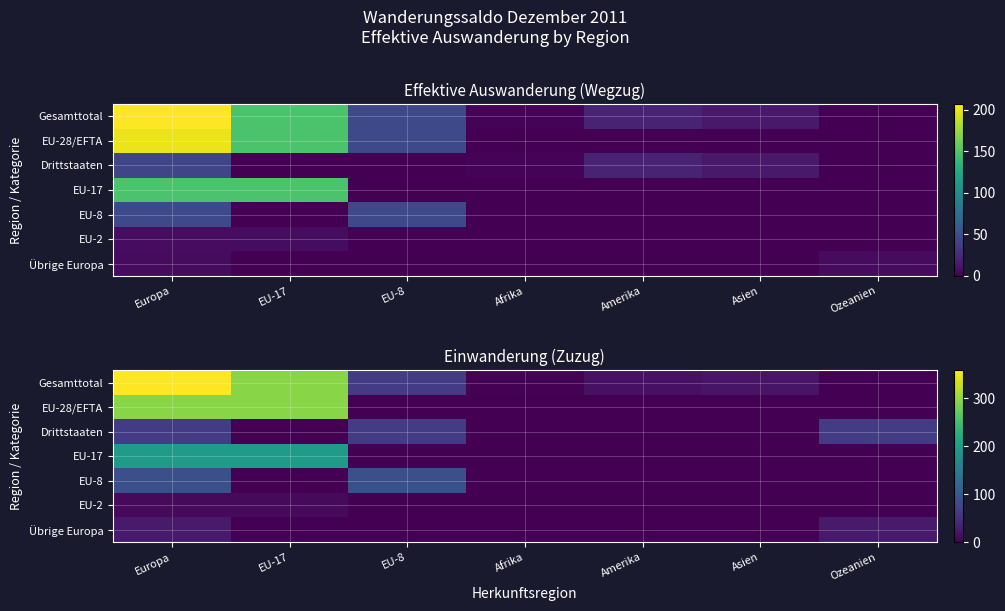

Which series has the widest spread of values?

Gesamttotal